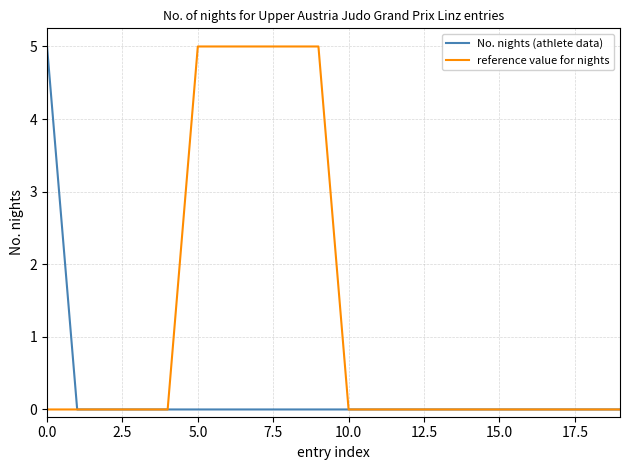

What is the maximum value shown in the chart?

5